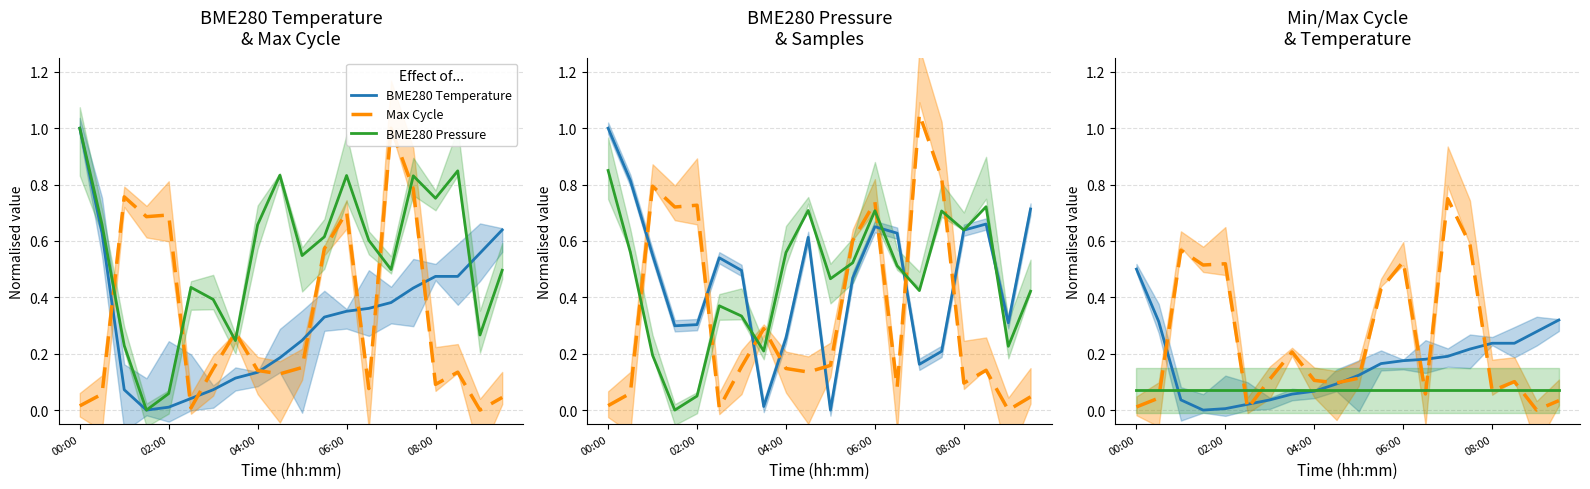

What is the difference between the second highest and minimum values in the BME280 Pressure series?

0.7